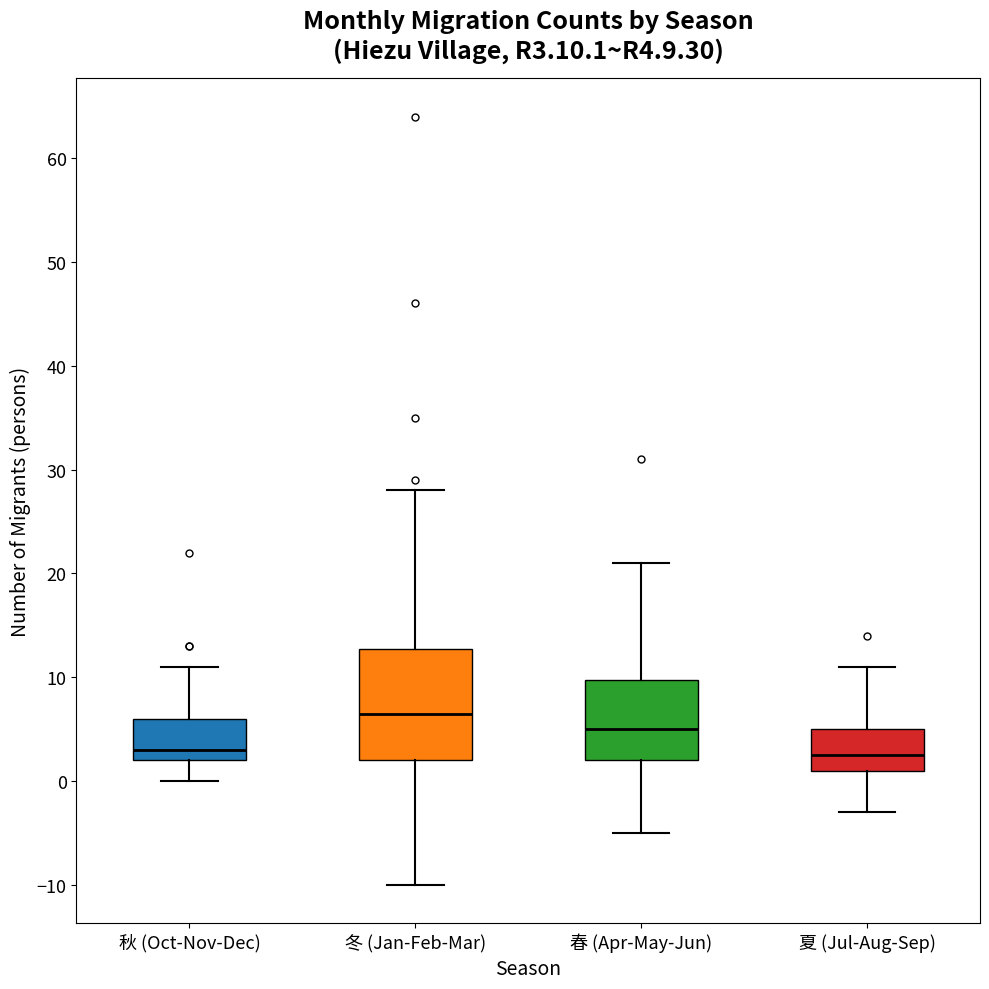

Which box is the tallest, from its lower edge to its upper edge?

冬 (Jan-Feb-Mar)